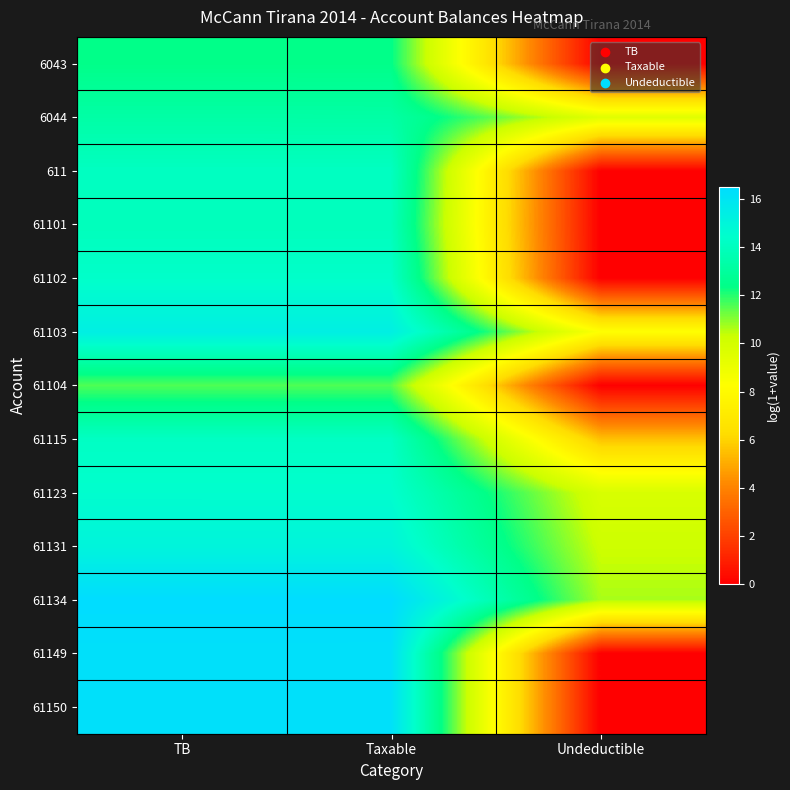

What is the total value across all series at Undeductible?

54.0